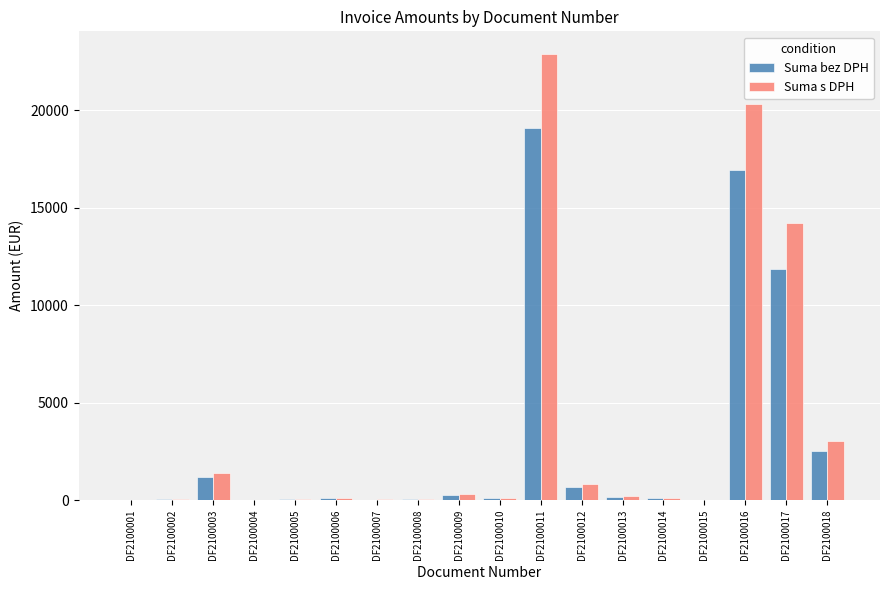

Which series has the largest total across all categories?

Suma s DPH